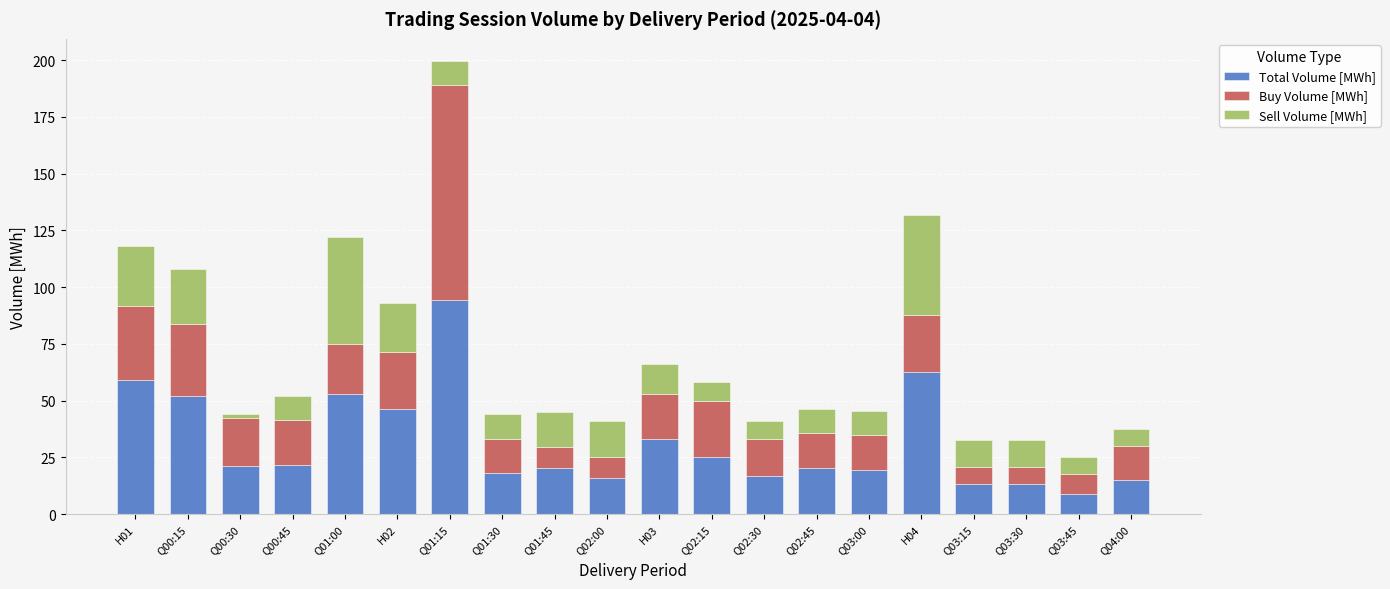

How many bars are there in total?

20